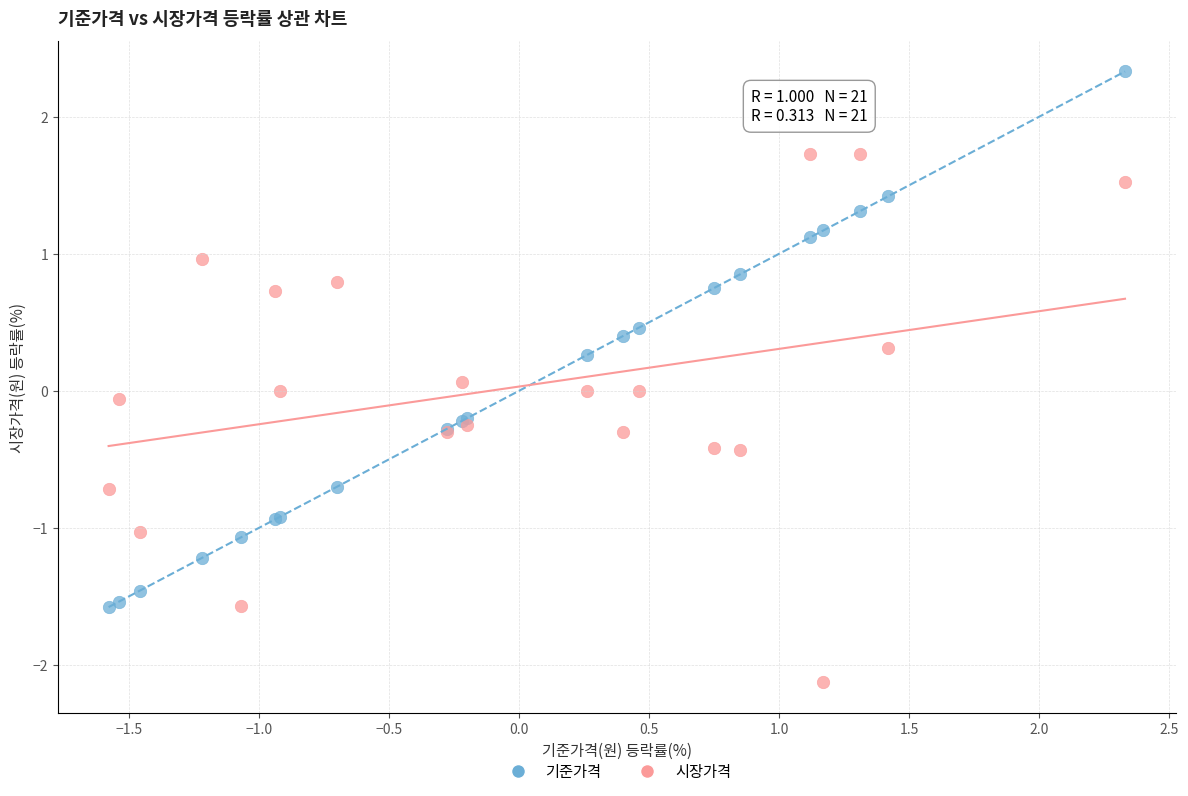

Which series contains the lowest Y value?

시장가격